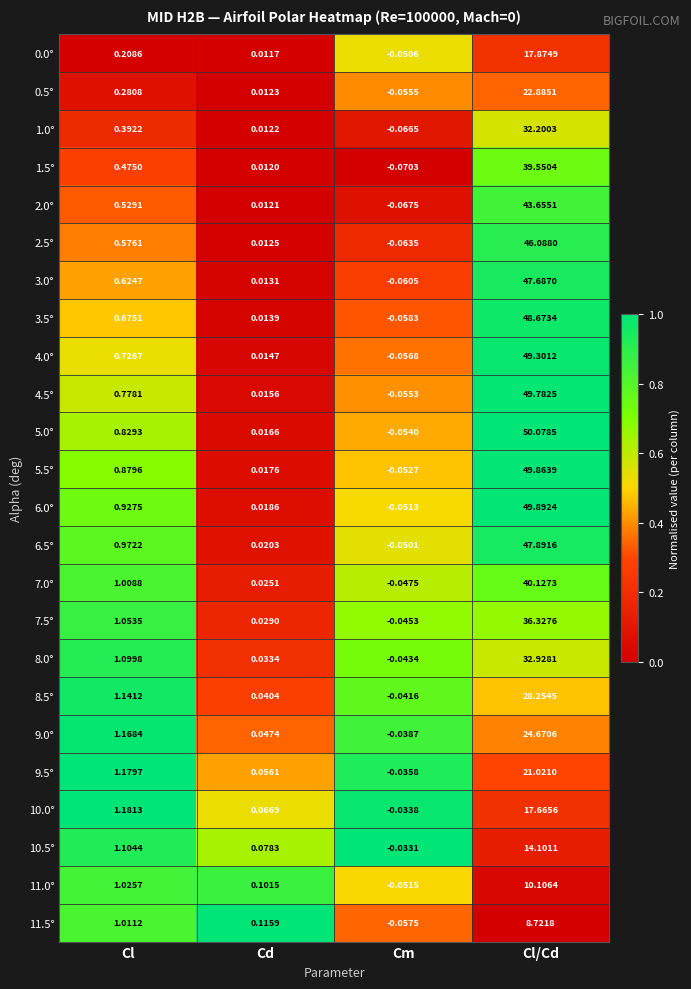

Which category has the lowest value in the 11.0° series?

Cm